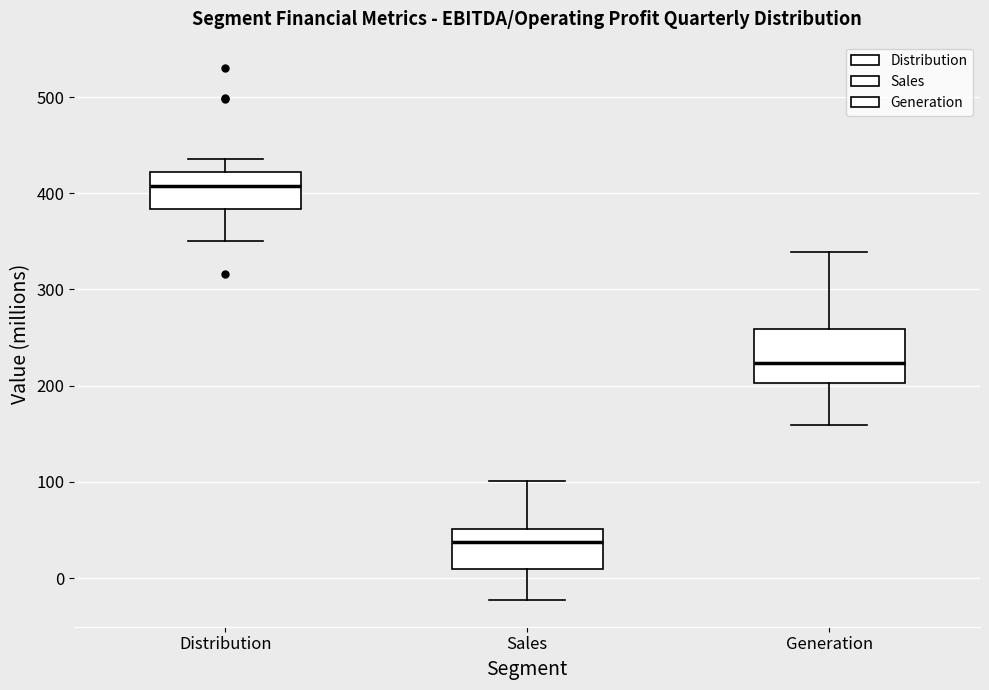

Which box's median line is the lowest?

Sales